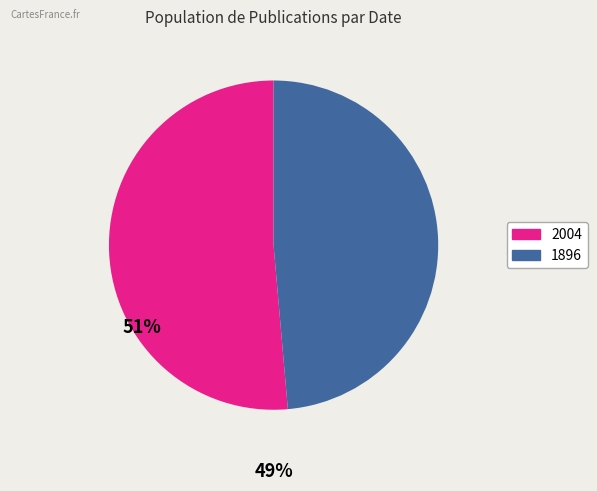

Rank the categories by value from lowest to highest.

1896, 2004